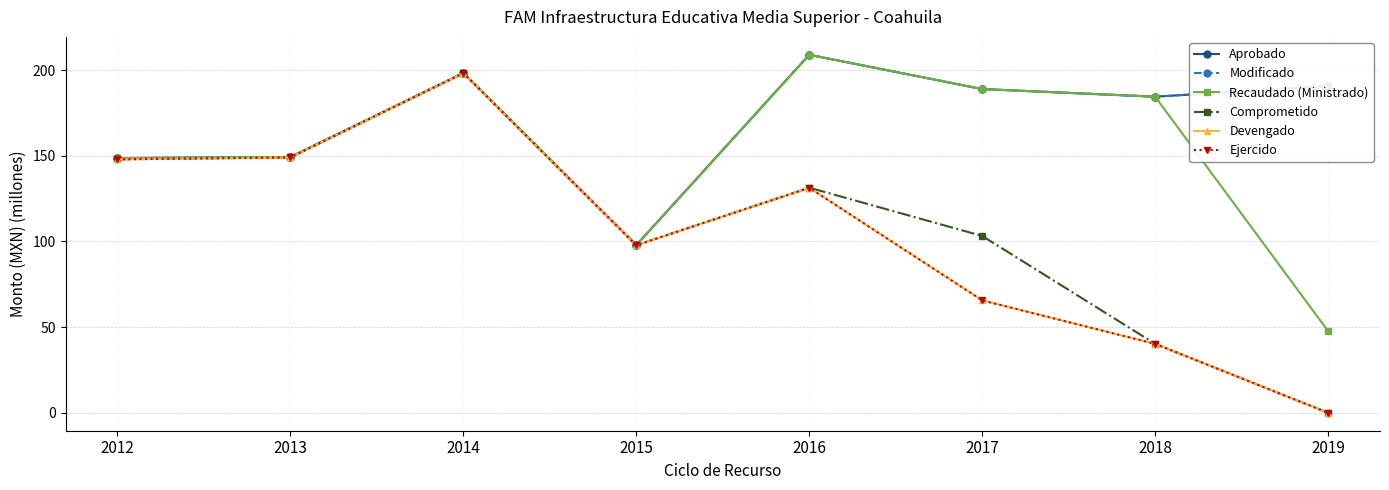

What is the value of the Comprometido point at the 7th from the left?

40.2